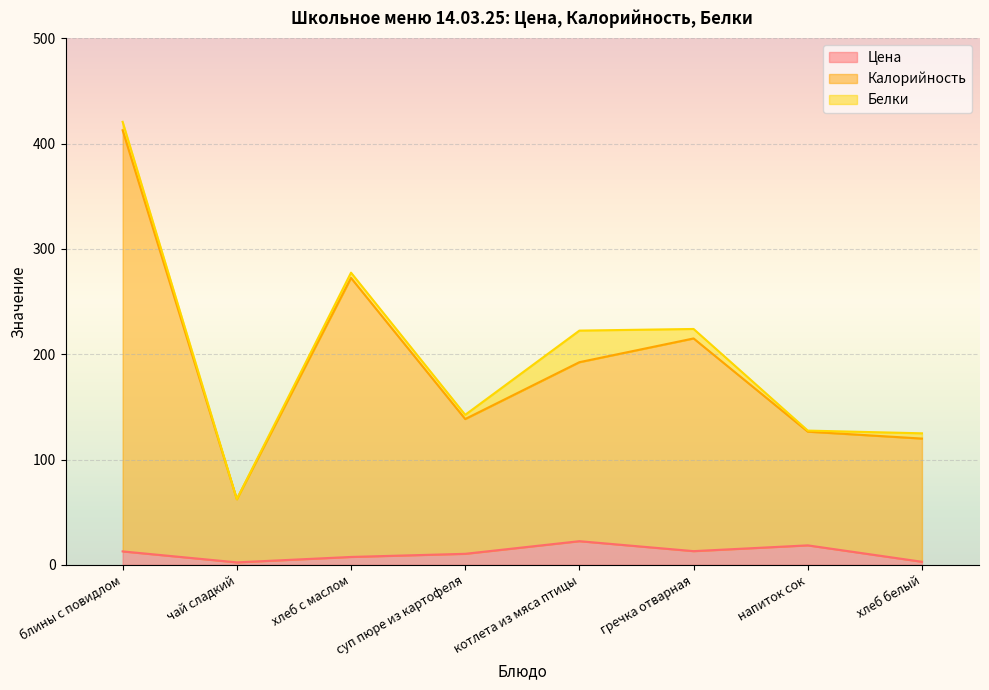

The value of Цена at котлета из мяса птицы is 22.5. True or false?

True